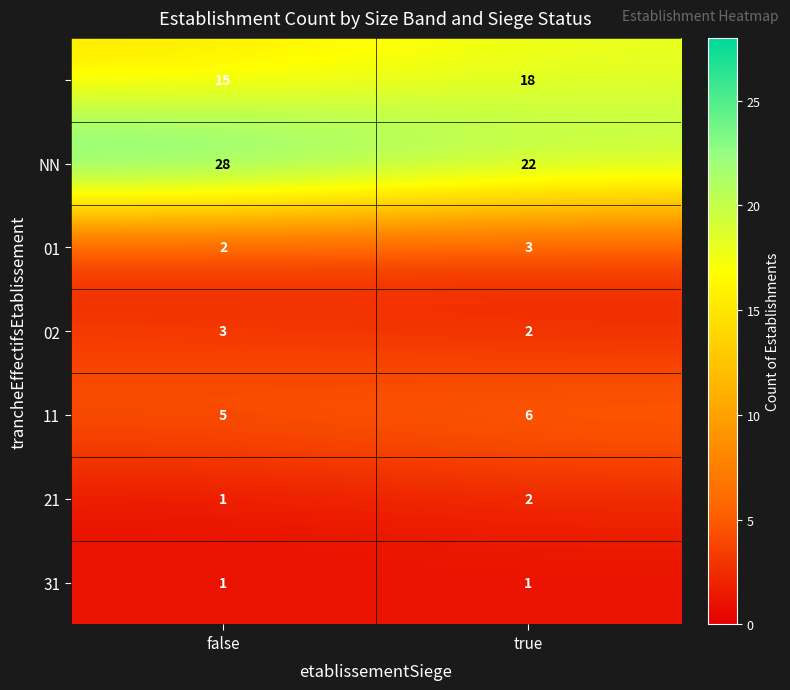

What is the total value across all series at true?

54